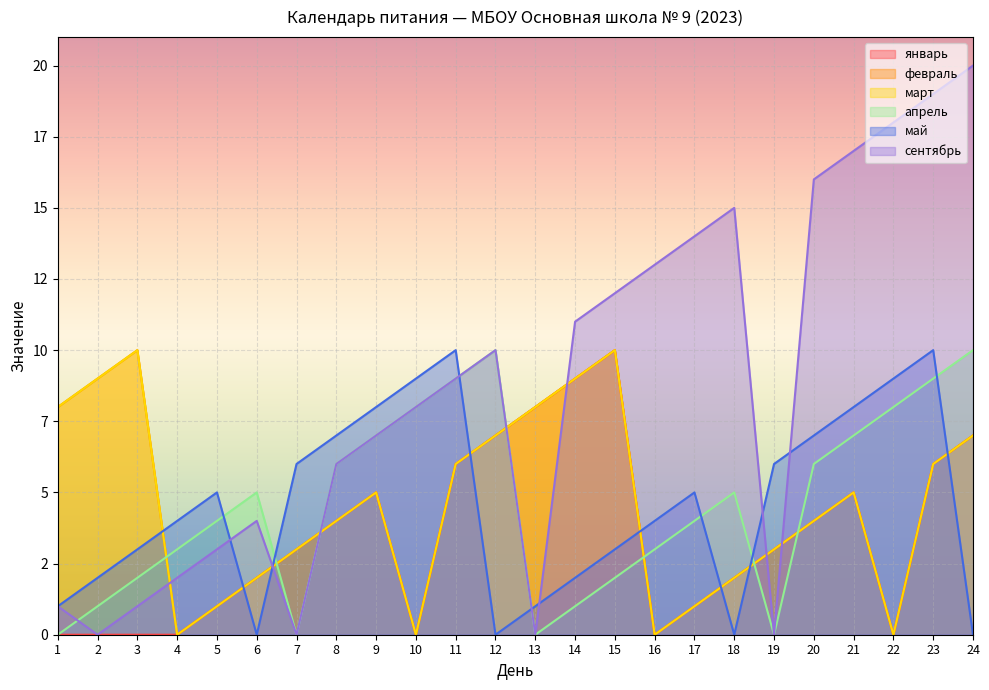

The февраль series shows 1 at 17. True or false?

True